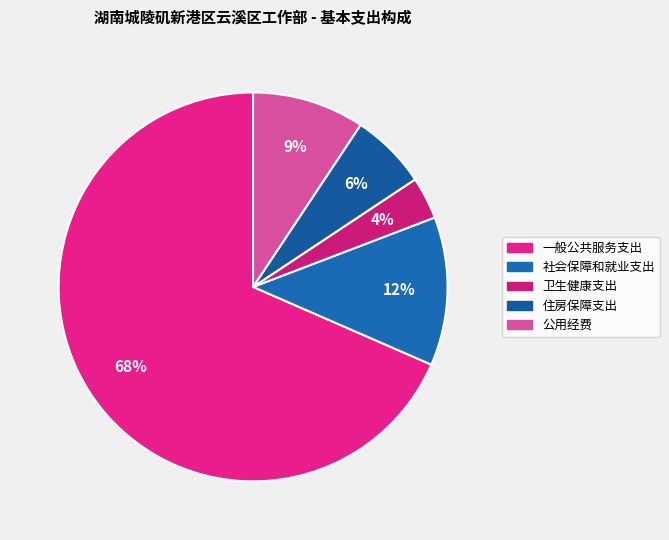

Is it true that 社会保障和就业支出 is 1% of the pie?

False